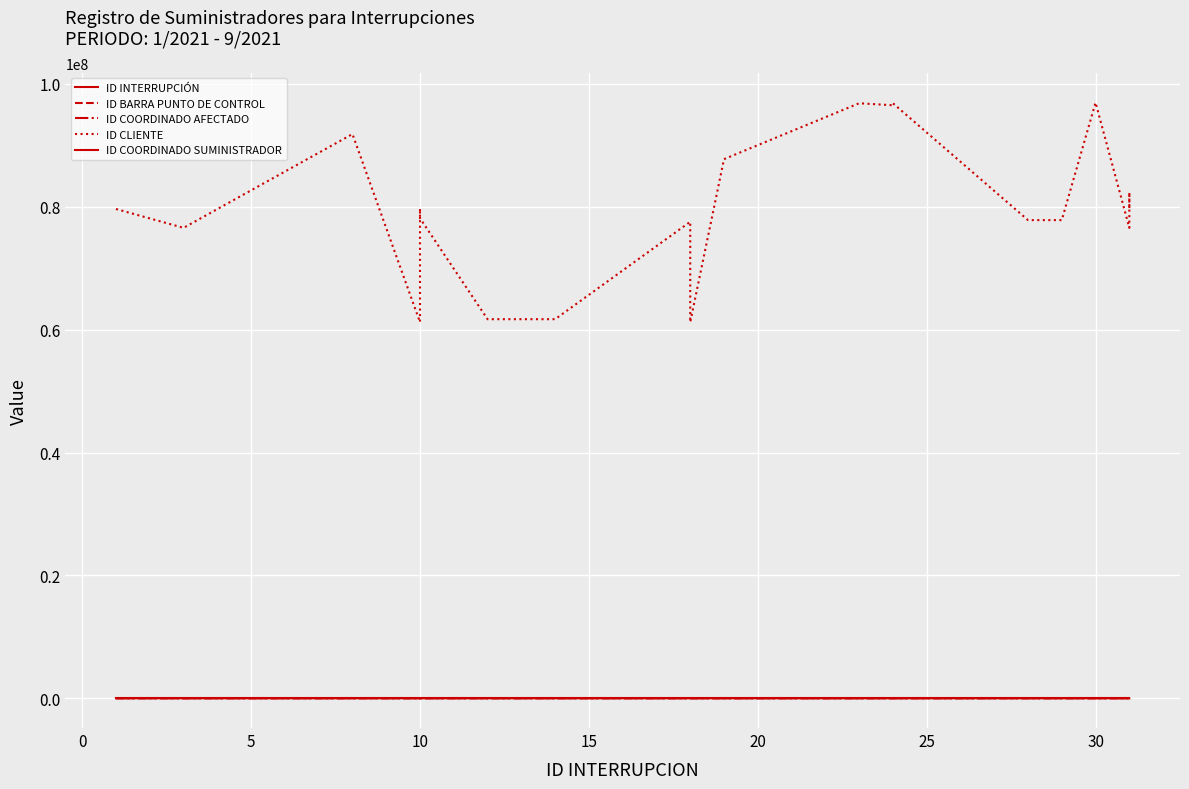

What is the highest value of the ID COORDINADO SUMINISTRADOR series?

399